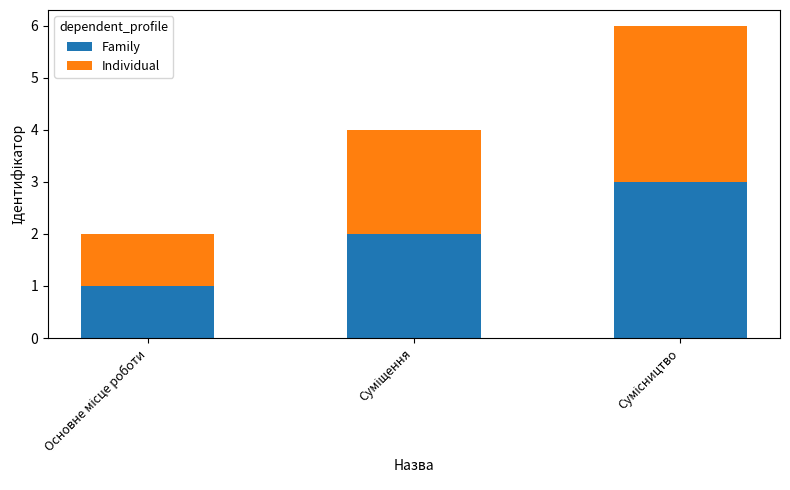

How many bars are there in total?

3